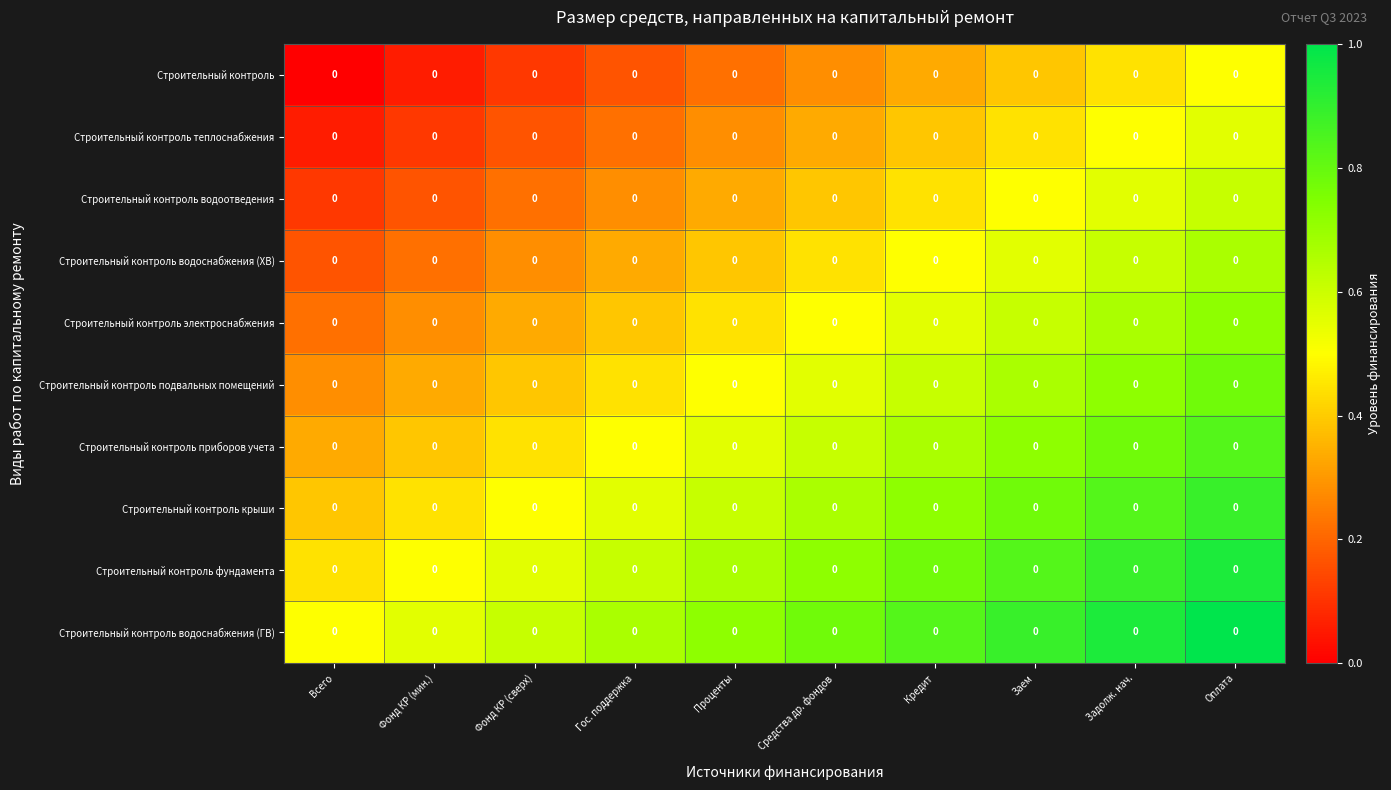

True or false: Строительный контроль теплоснабжения has a value of 0.6 at Оплата.

True